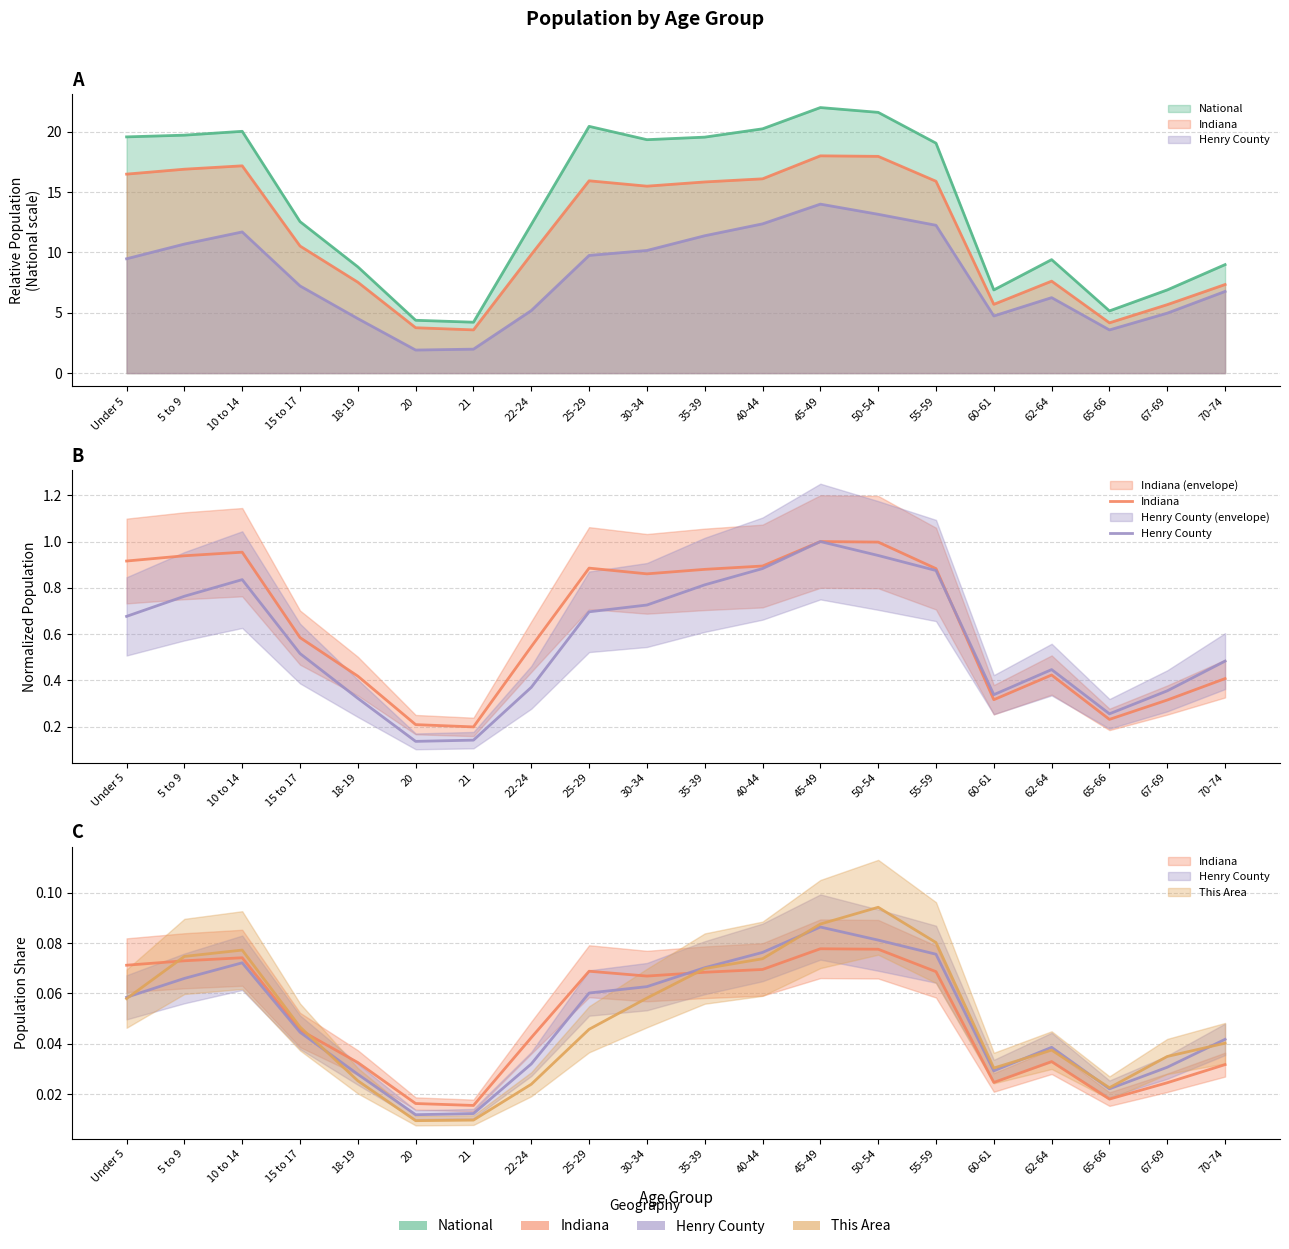

The Indiana series shows 0.2 at 20. True or false?

True